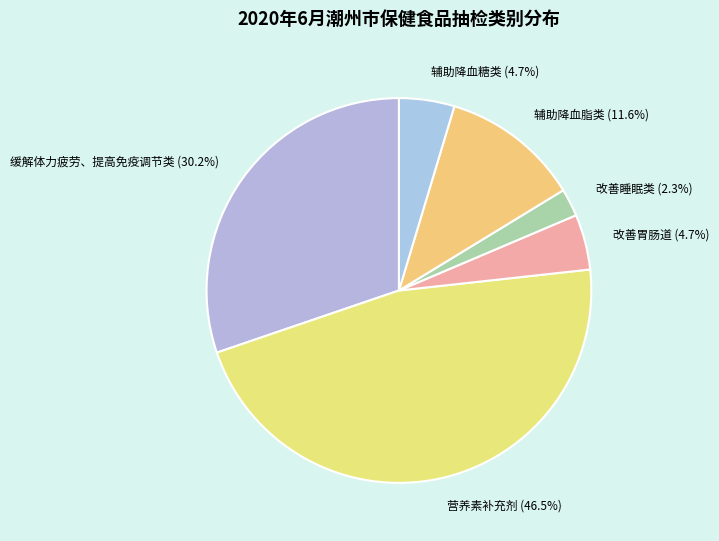

To the nearest percent, what percentage of the pie is 改善睡眠类?

2%